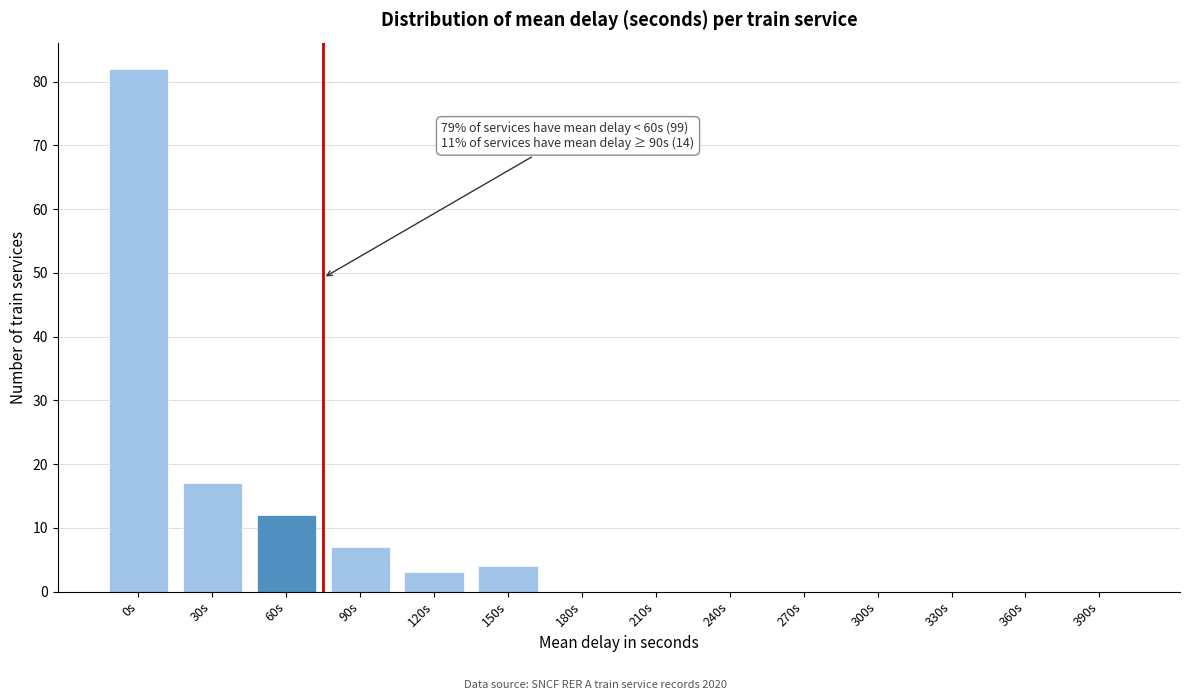

Reading left to right, extract all data points from this chart.

0s=82	30s=17	60s=12	90s=7	120s=3	150s=4	180s=0	210s=0	240s=0	270s=0	300s=0	330s=0	360s=0	390s=0